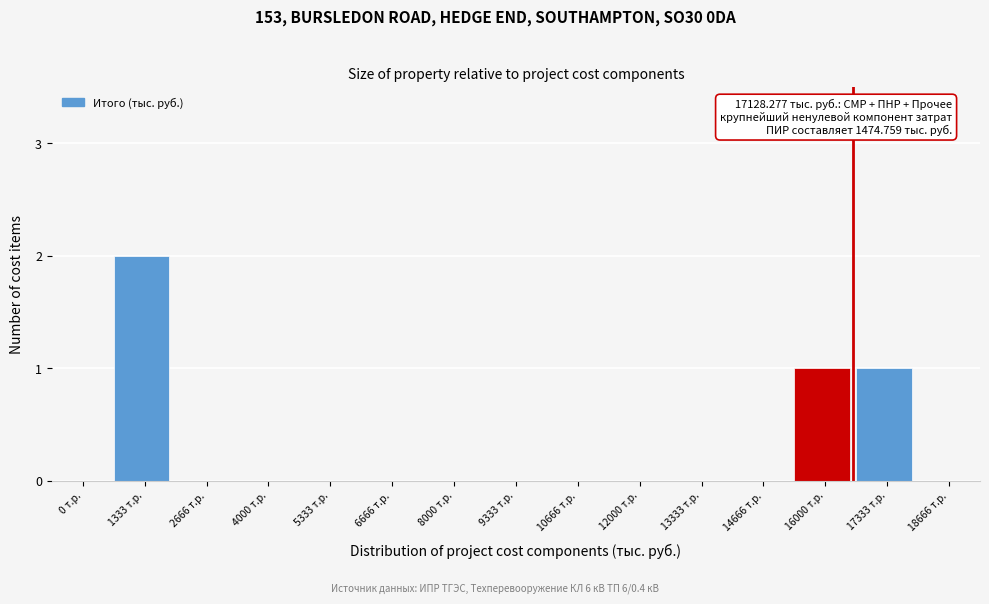

Reading right to left, what are all the values shown in this chart?

18666 т.р.=0	17333 т.р.=1	16000 т.р.=1	14666 т.р.=0	13333 т.р.=0	12000 т.р.=0	10666 т.р.=0	9333 т.р.=0	8000 т.р.=0	6666 т.р.=0	5333 т.р.=0	4000 т.р.=0	2666 т.р.=0	1333 т.р.=2	0 т.р.=0